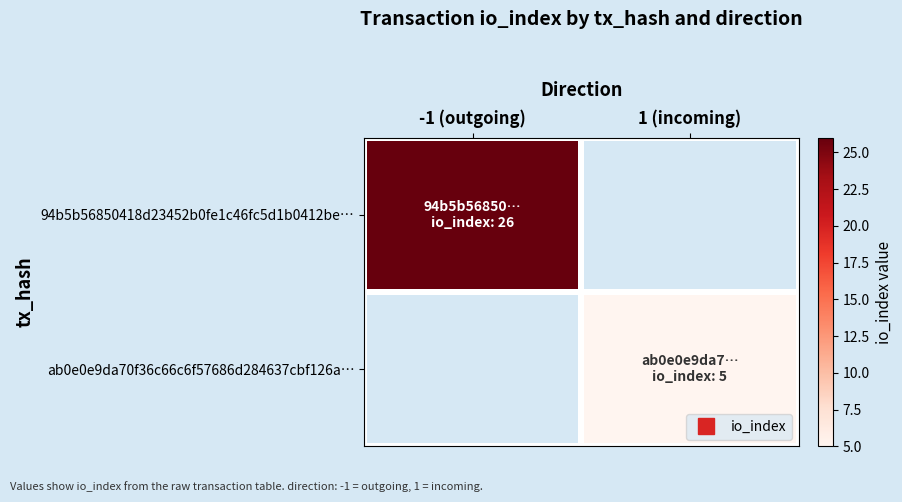

How many positive values does the ab0e0e9da70f36c66c6f57686d284637cbf126a… series have?

1